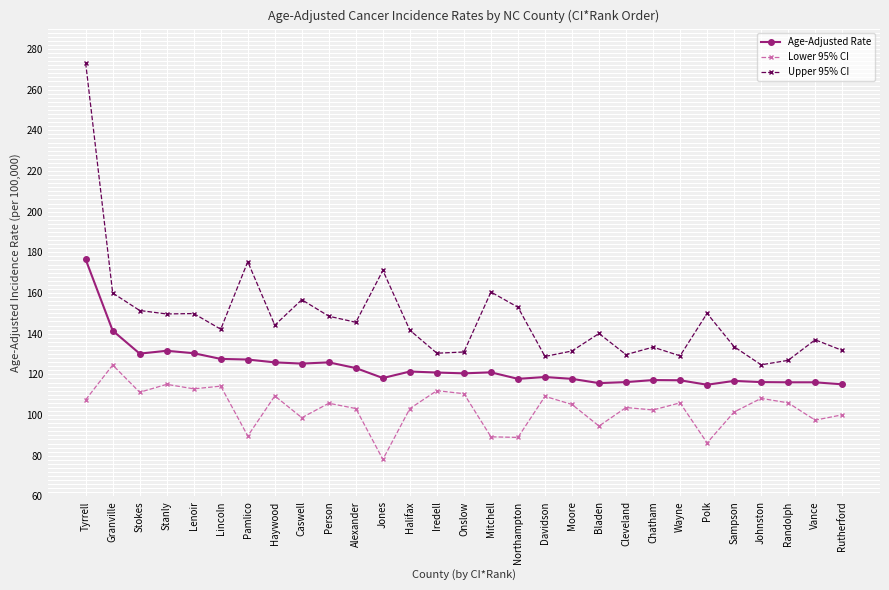

Is it true that Age-Adjusted Rate equals 125.9 at Haywood?

True